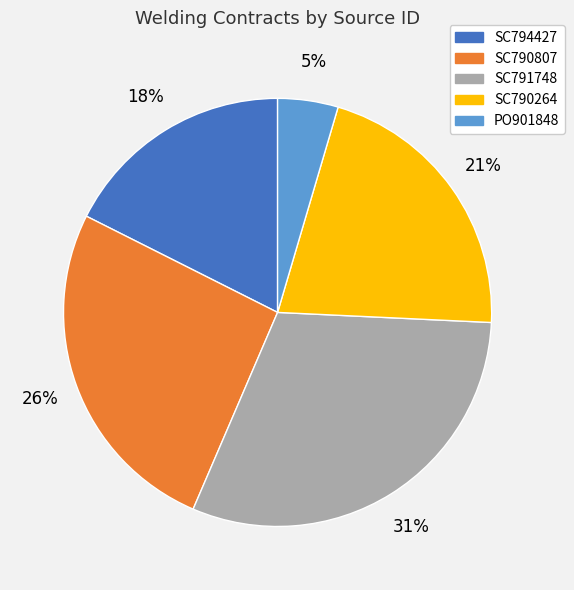

Rank the categories by value from highest to lowest.

SC791748, SC790807, SC790264, SC794427, PO901848